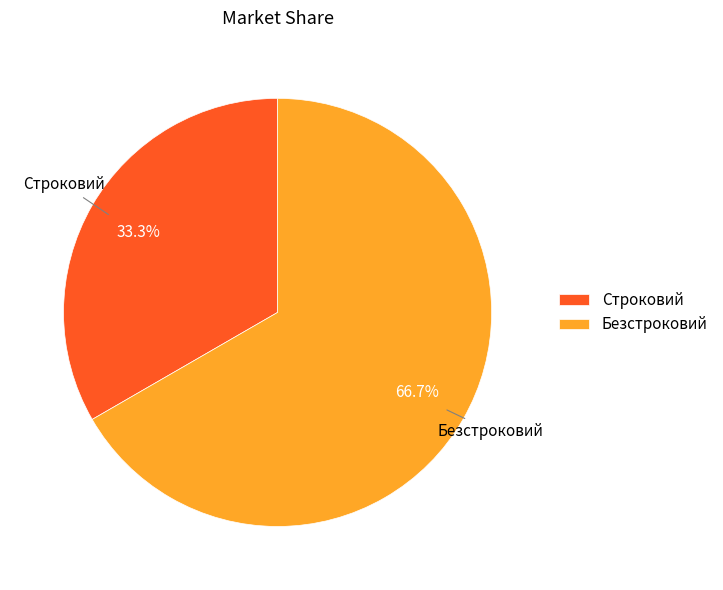

To the nearest percent, what percentage of the pie is Строковий?

33%